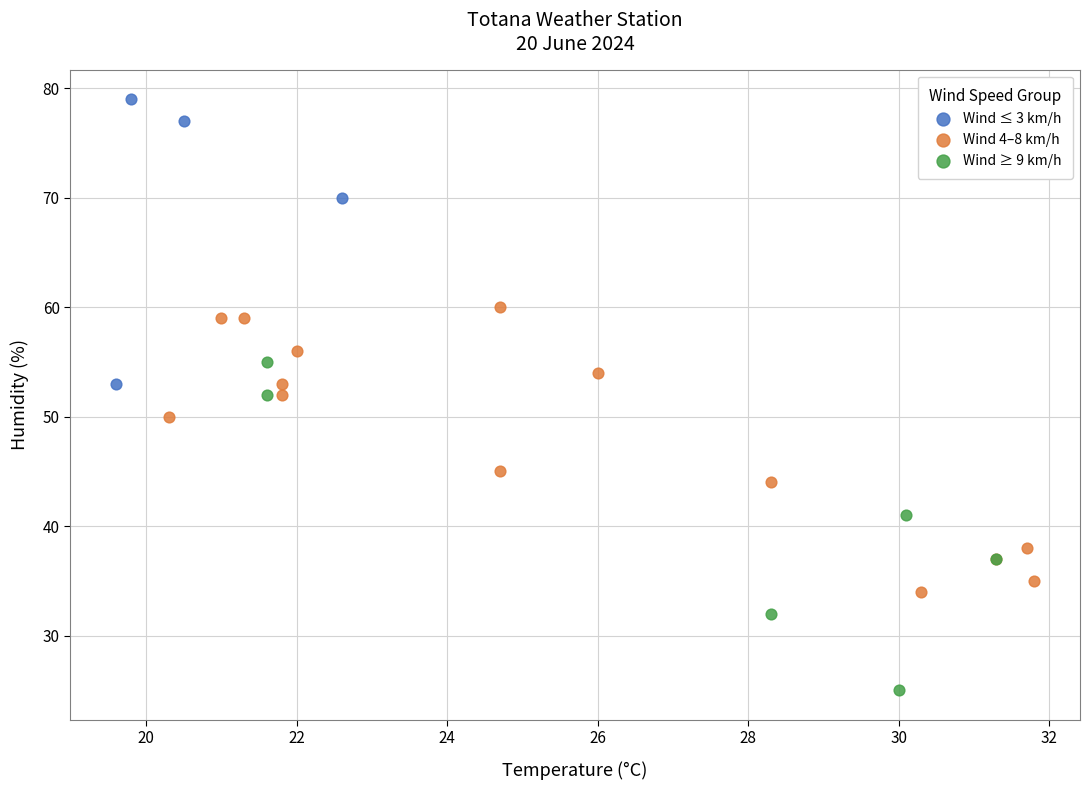

Which series reaches the maximum Y coordinate?

Wind ≤ 3 km/h